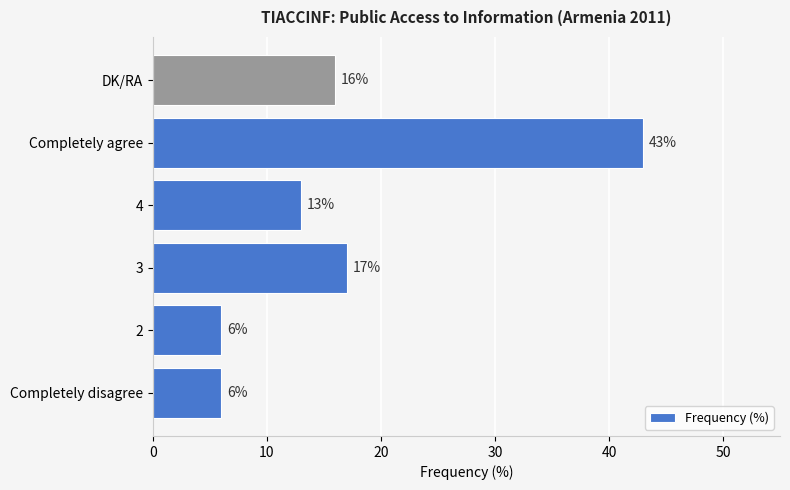

The chart shows a value of 6 at Completely disagree. True or false?

True